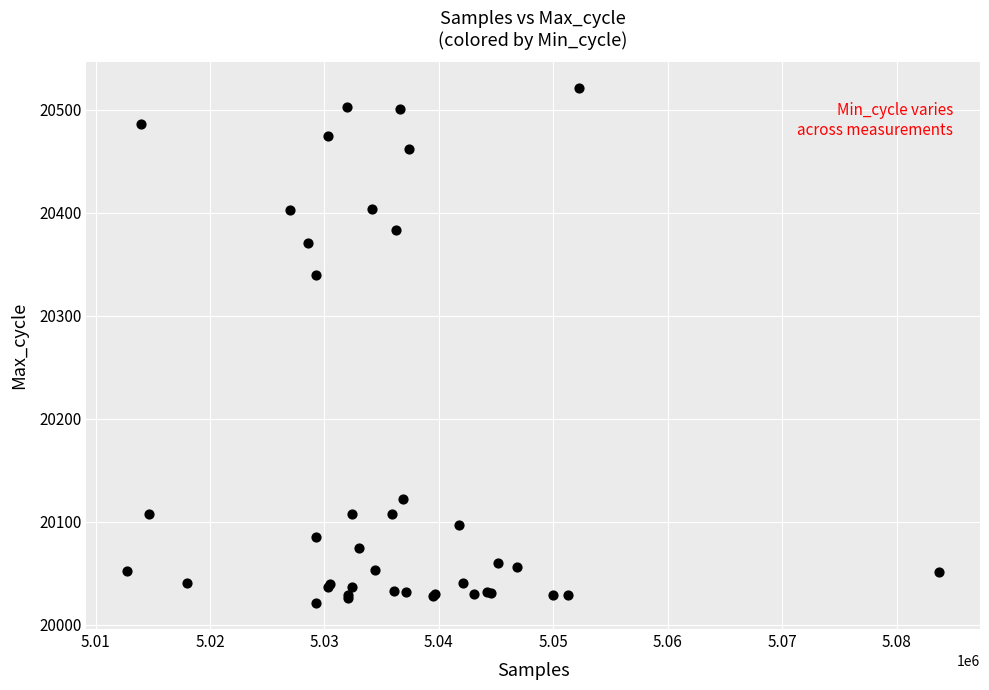

What Y value in the scatter plot is closest to 20271?

20340